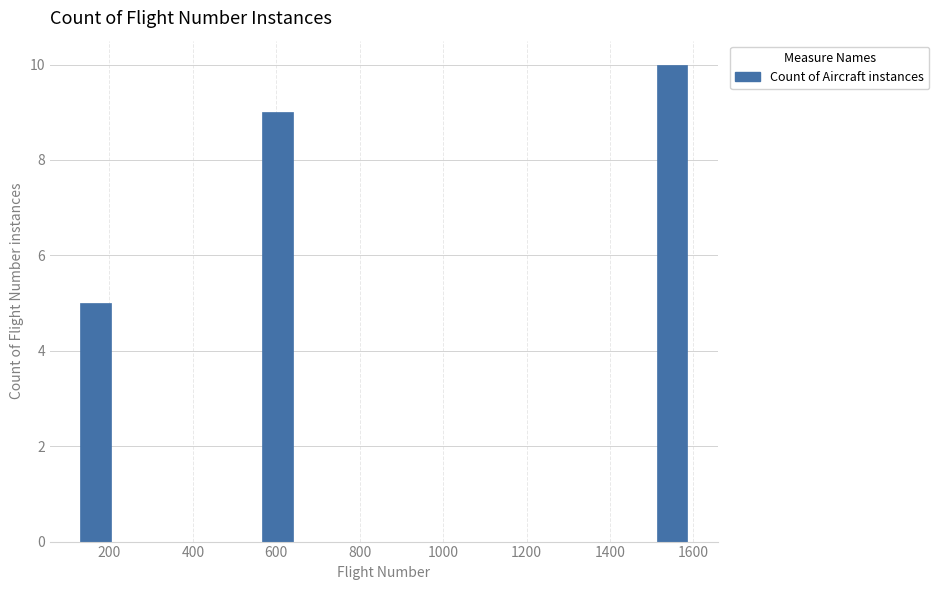

Read against the x-axis, roughly where is the centre of the tallest bar?

1540